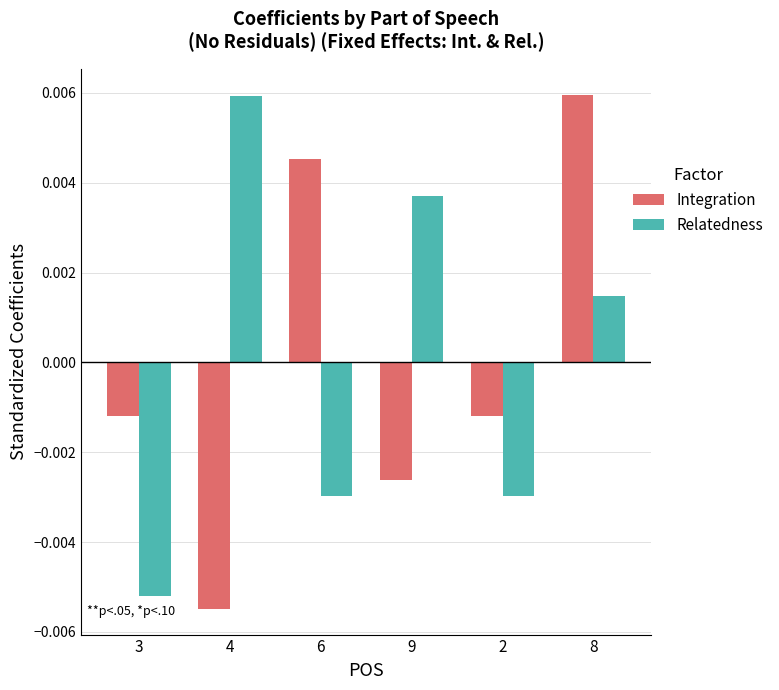

At which category is the sum across all series the highest?

8